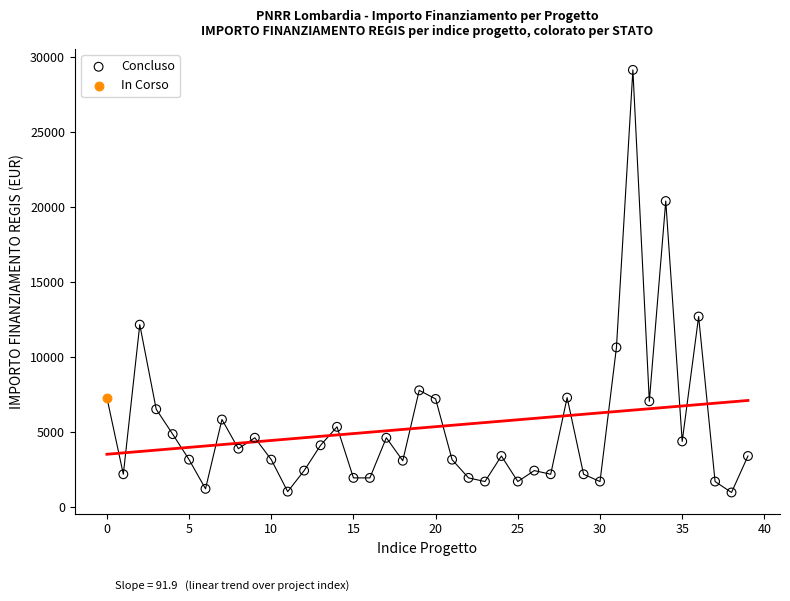

What are all the series names shown in the legend?

Concluso, In Corso